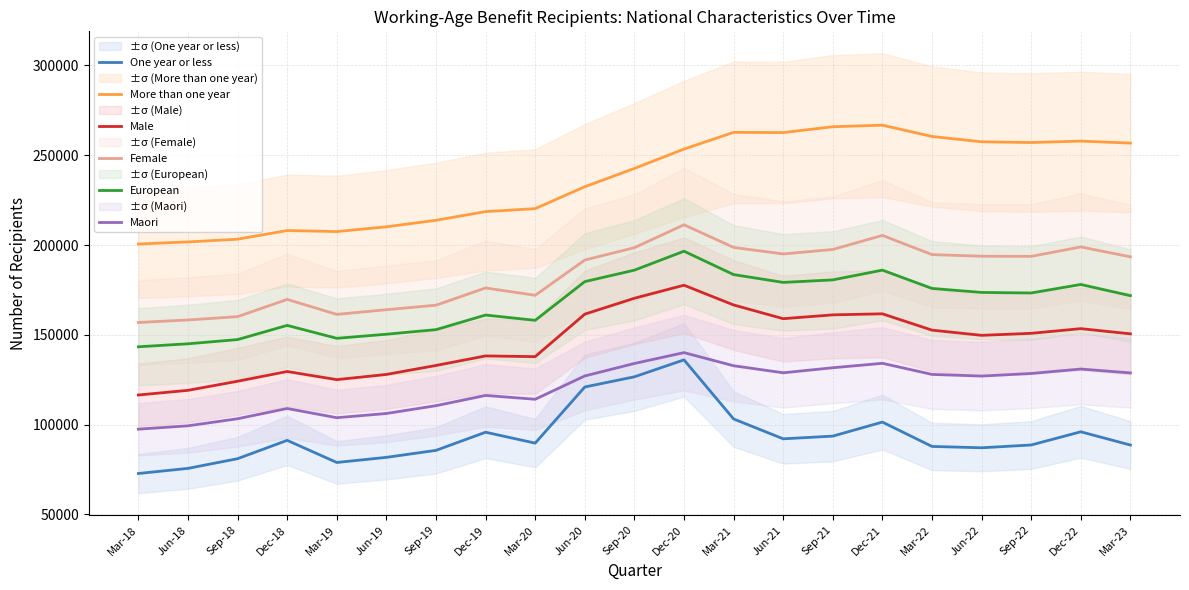

Rank the categories by European value from lowest to highest.

Mar-18, Jun-18, Sep-18, Mar-19, Jun-19, Sep-19, Dec-18, Mar-20, Dec-19, Mar-23, Sep-22, Jun-22, Mar-22, Dec-22, Jun-21, Jun-20, Sep-21, Mar-21, Sep-20, Dec-21, Dec-20